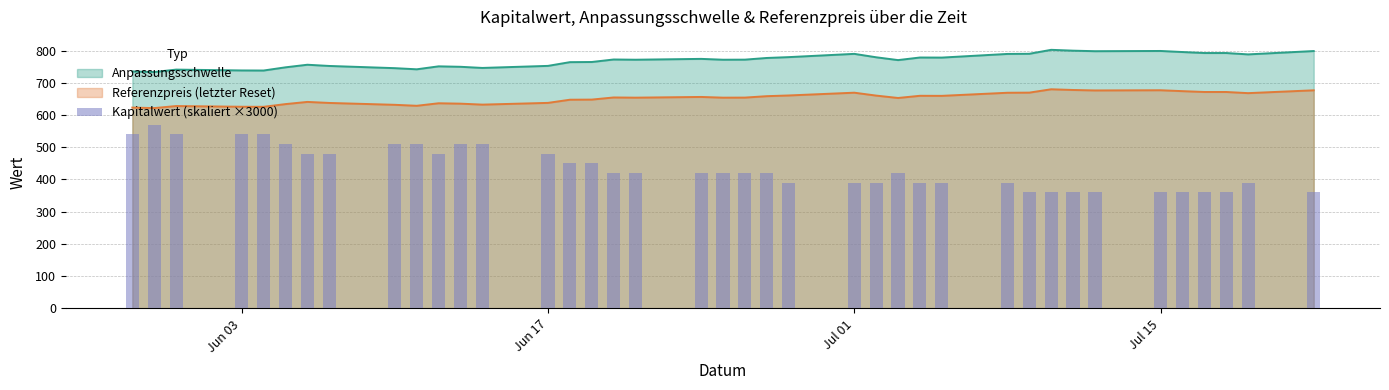

How many bars are there in total?

39